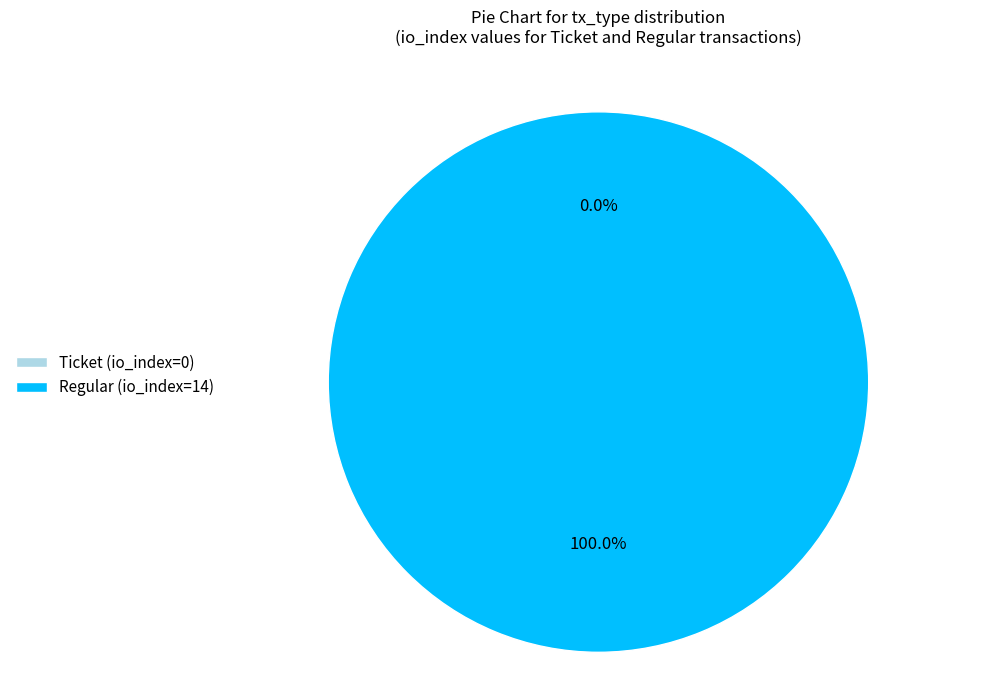

To the nearest percent, what is the difference between the Ticket (io_index=0) and Regular (io_index=14) slice percentages?

100%